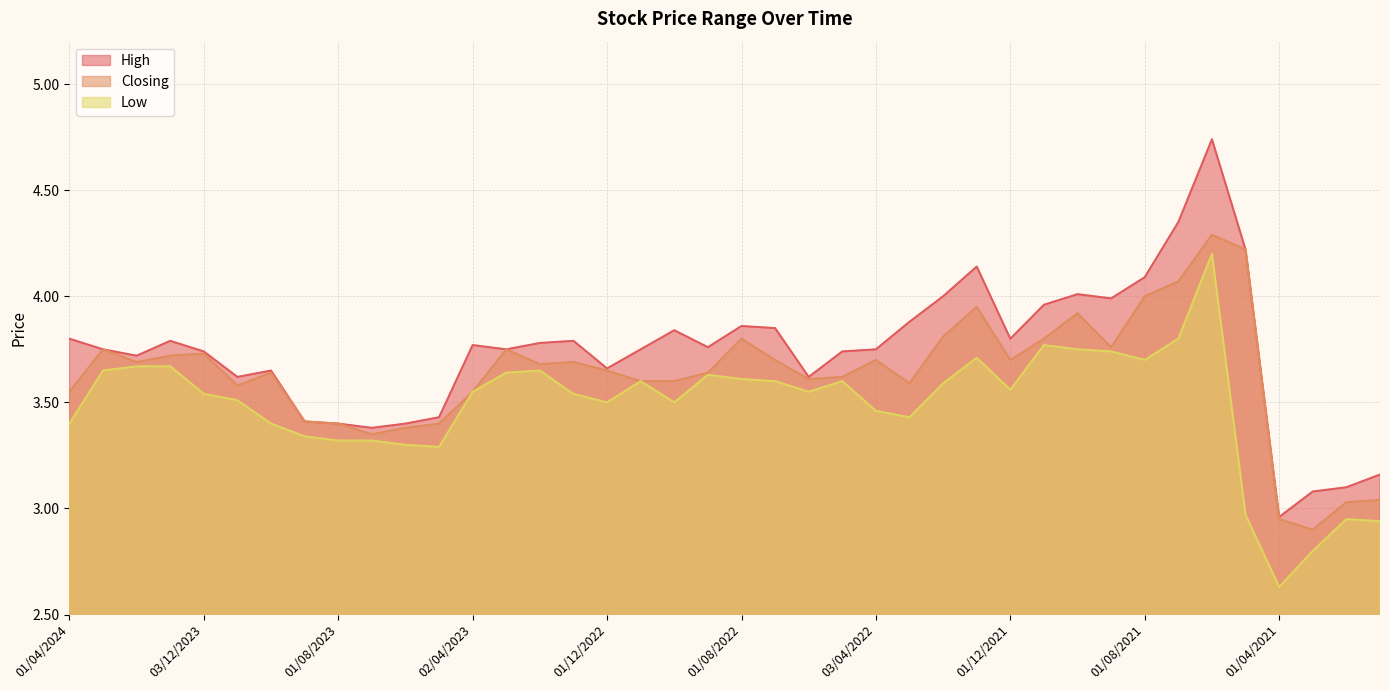

List the series in order of their overall mean, highest first.

High, Closing, Low